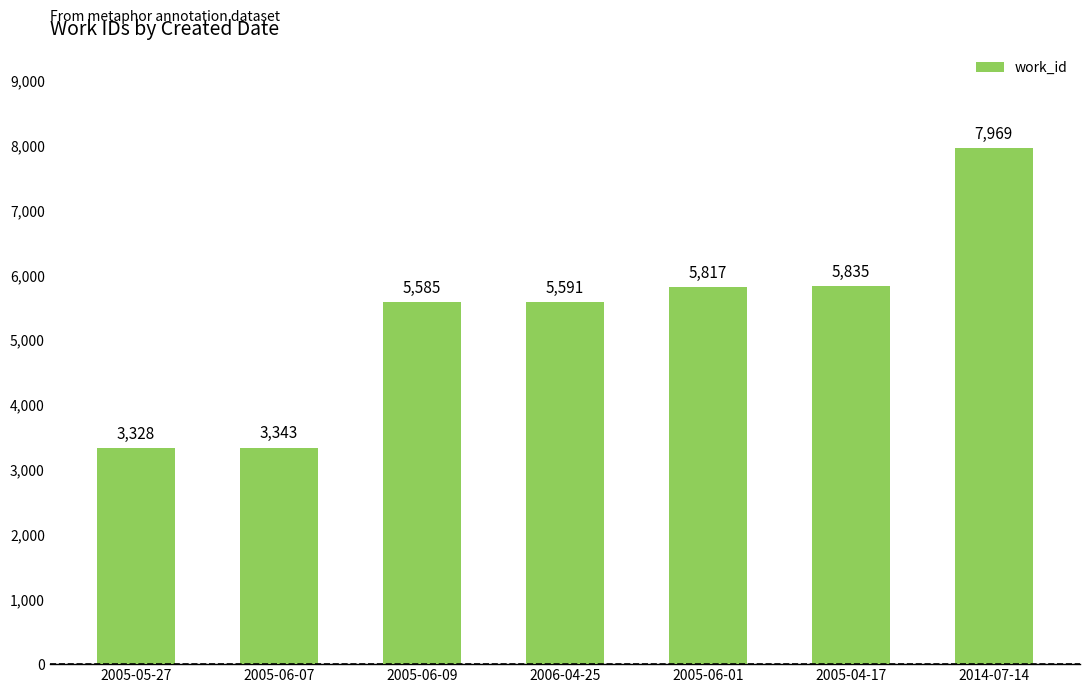

What is the maximum value shown in the chart?

7969